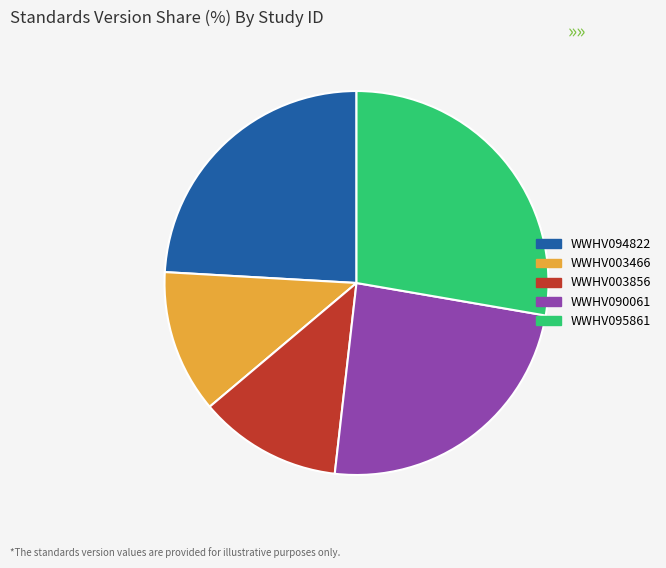

Does any single category account for the majority?

No